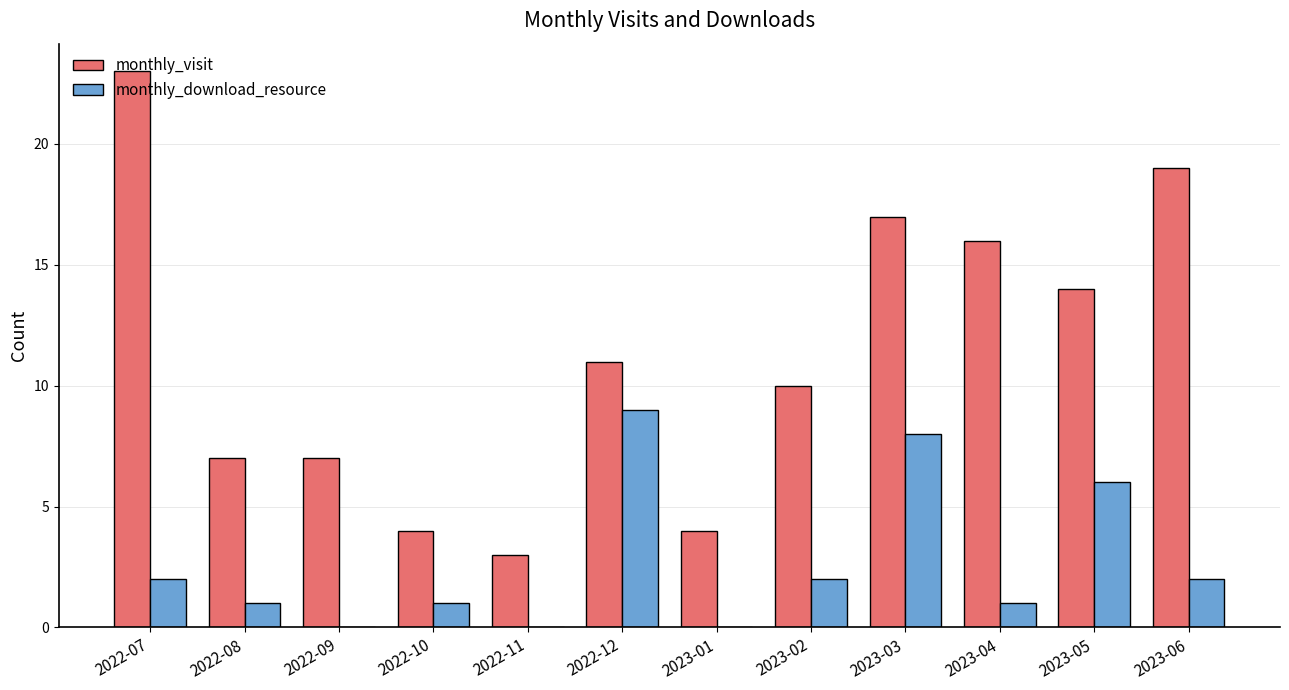

Which series has the largest total across all categories?

monthly_visit